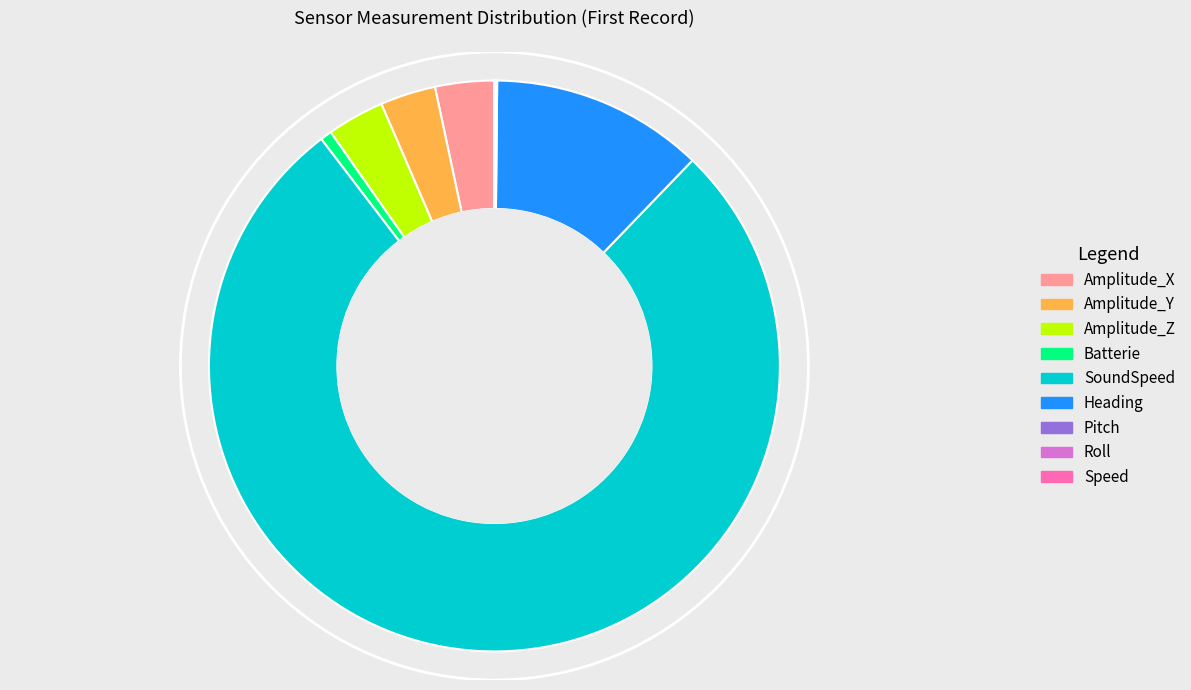

True or false: Amplitude_Y accounts for 3% of the total.

True